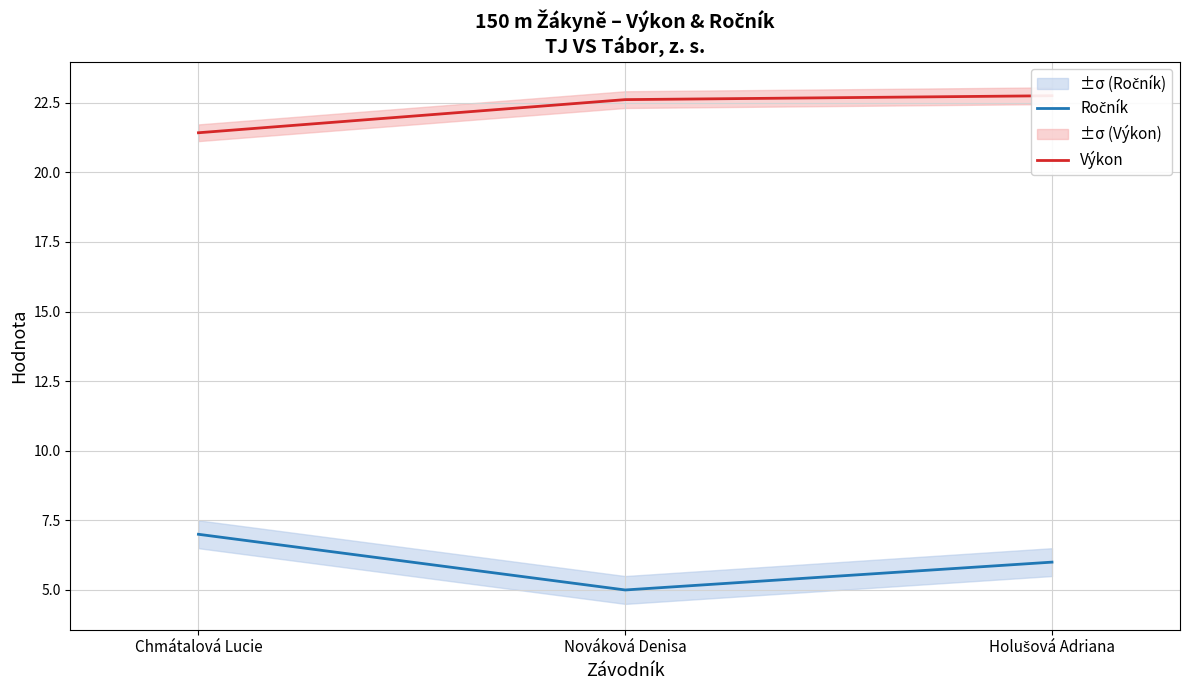

List the labels in order of Ročník value, largest first.

Chmátalová Lucie, Holušová Adriana, Nováková Denisa